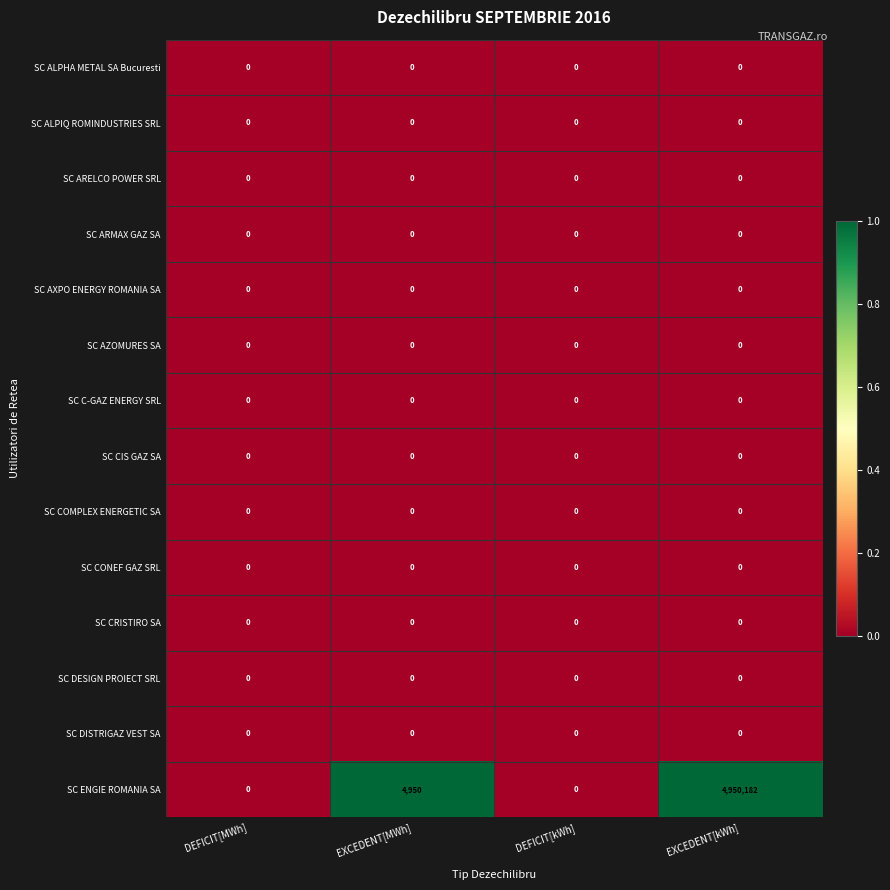

How many series are shown in this chart?

14